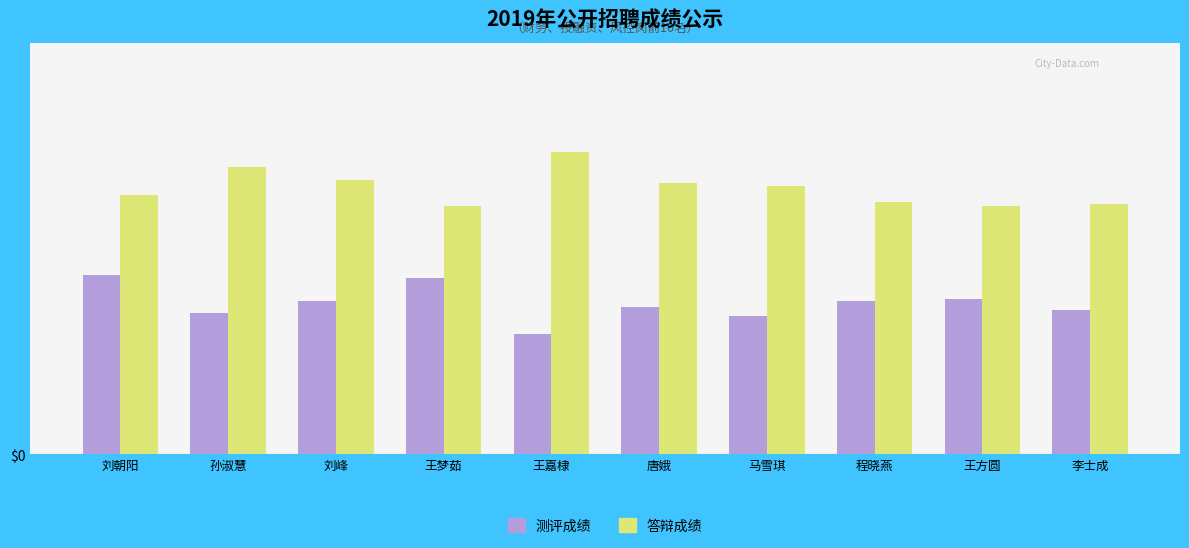

Reading right to left, extract all data points from this chart.

测评成绩: 李士成=24.5	王方圆=26.5	程晓燕=26.0	马雪琪=23.5	唐娥=25.0	王嘉棣=20.5	王梦茹=30.0	刘峰=26.0	孙淑慧=24.0	刘朝阳=30.5
答辩成绩: 李士成=42.6	王方圆=42.2	程晓燕=42.9	马雪琪=45.6	唐娥=46.2	王嘉棣=51.5	王梦茹=42.2	刘峰=46.6	孙淑慧=48.8	刘朝阳=44.1